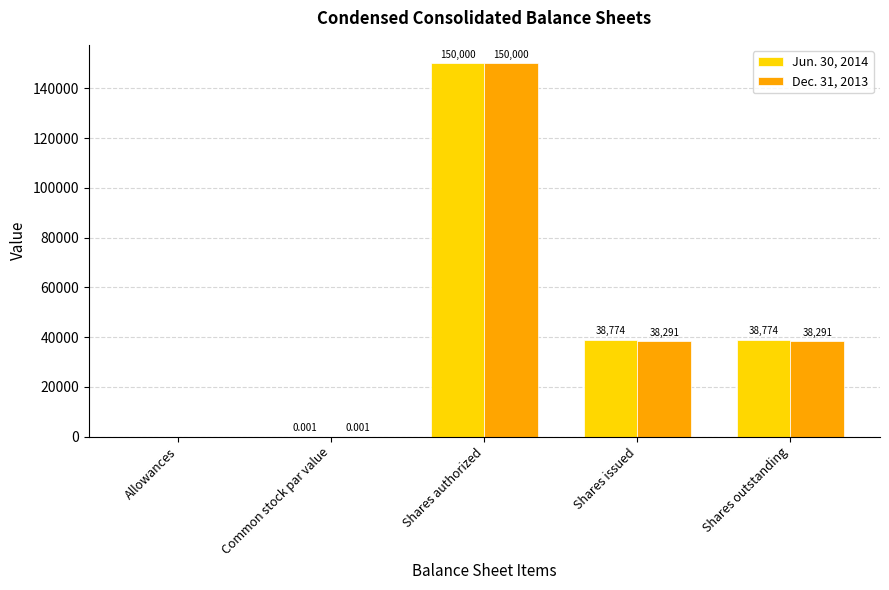

At which label does Dec. 31, 2013 first exceed 38291?

Shares authorized